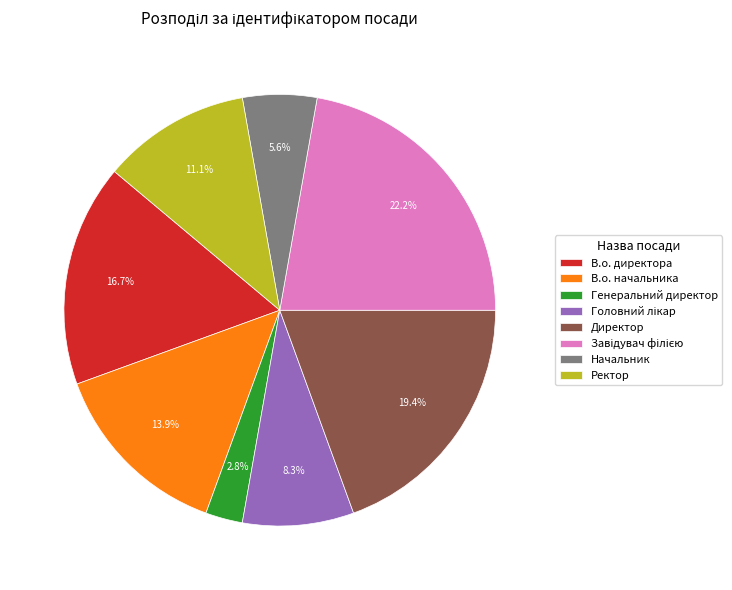

Approximately how many times larger is the value at В.о. директора compared to Ректор?

1.5